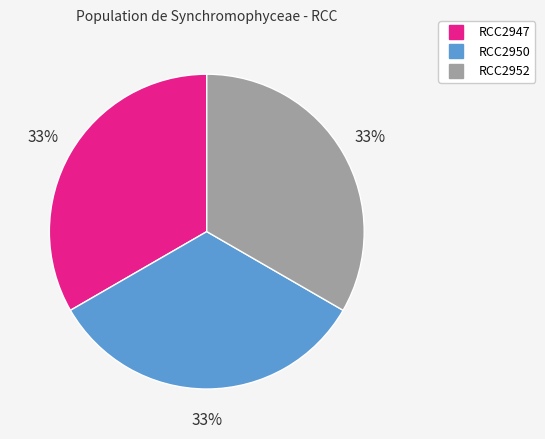

Does RCC2947 account for over 50% of the chart?

No